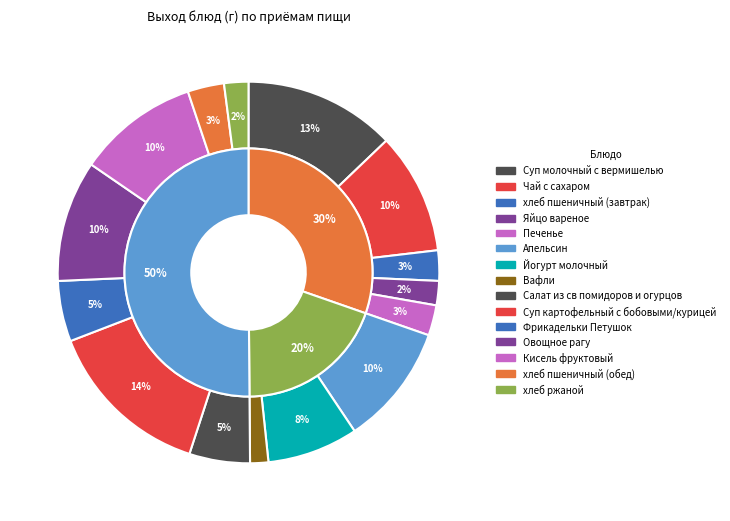

To the nearest percent, what portion does Овощное рагу represent?

10%